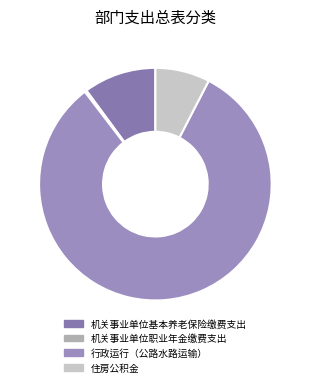

The 住房公积金 slice represents 13% of the pie. True or false?

False